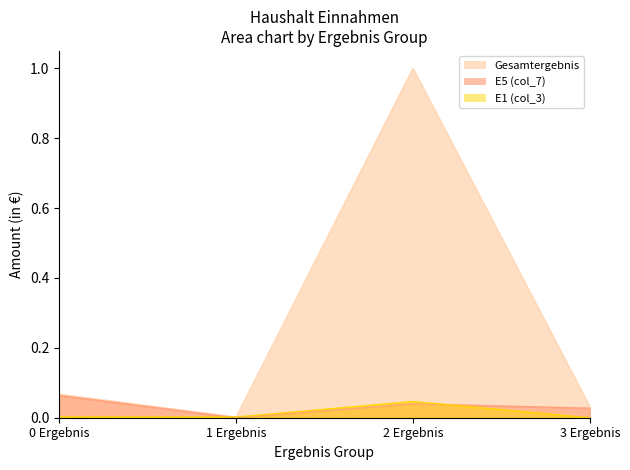

Where is the first local minimum for Gesamtergebnis?

1 Ergebnis